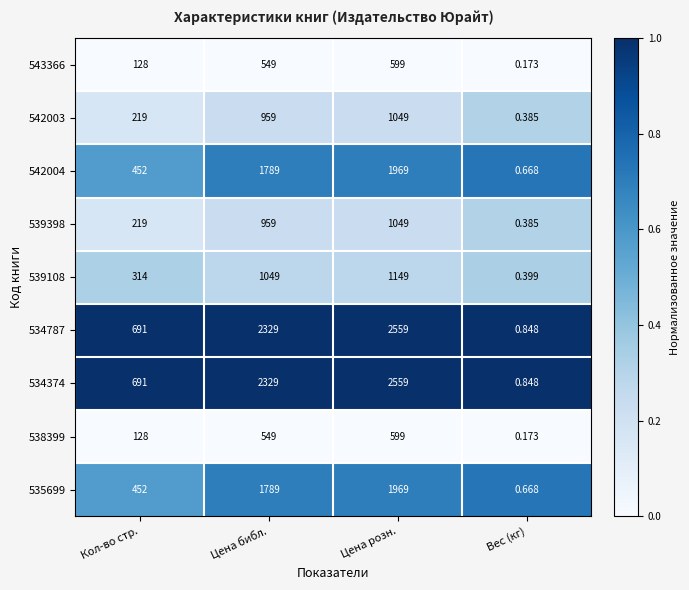

Which category has the lowest value across all series?

Вес (кг)